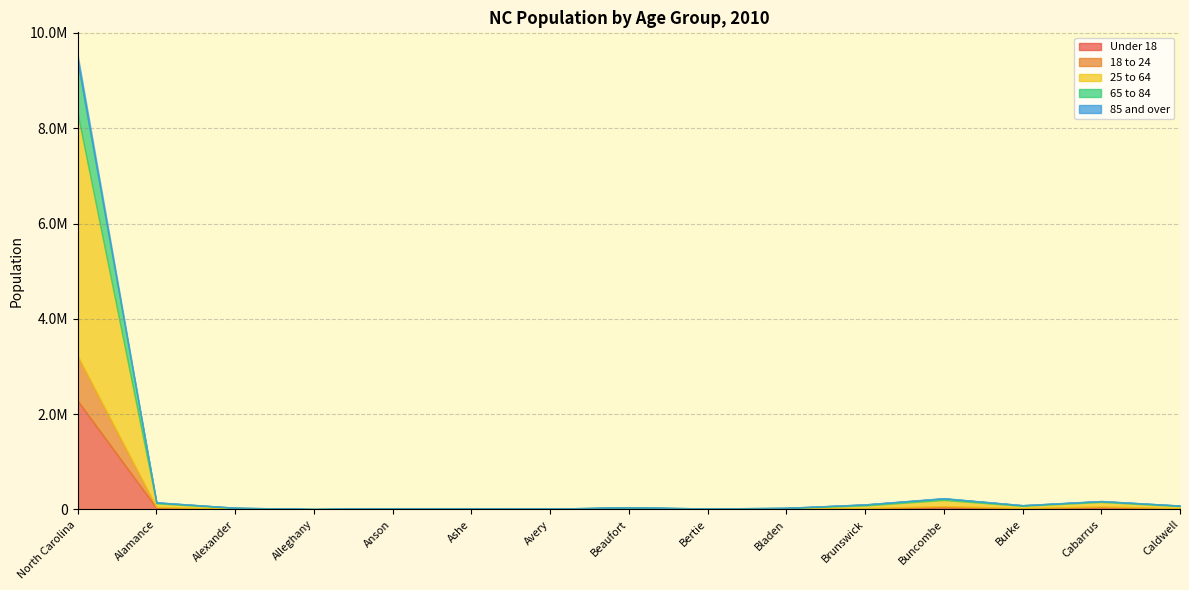

Where is the first local maximum for 65 to 84?

Ashe